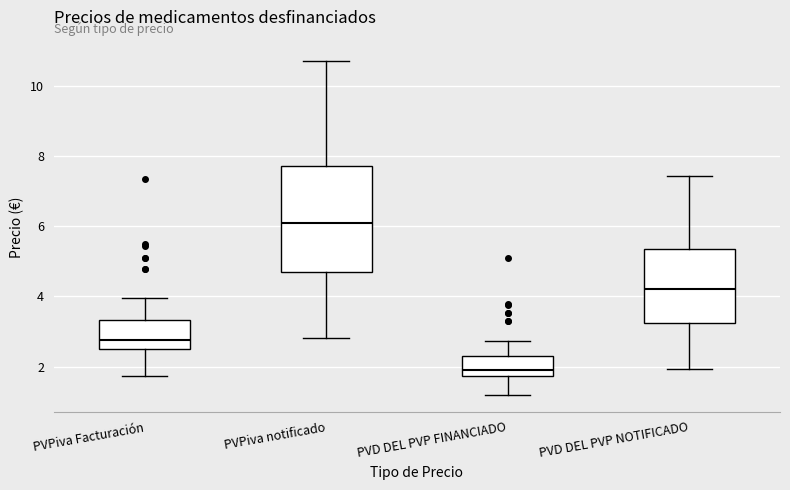

Where does the upper whisker of the box for PVPiva Facturación end on the y-axis? The values are not printed on the chart, so give them approximately, as read against the axis.

4.0